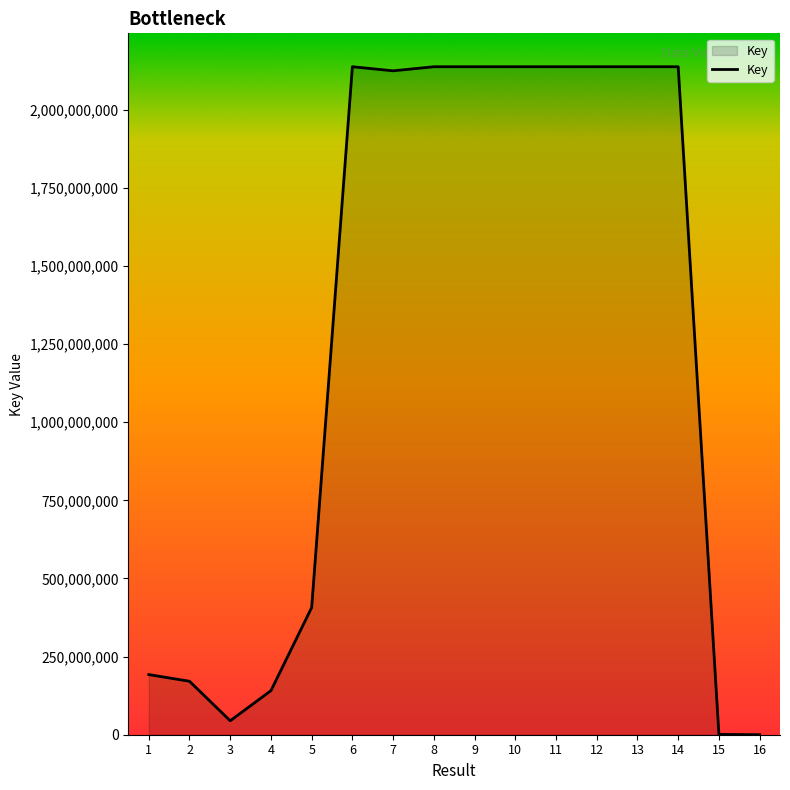

What is the ratio of the value at 12 to the value at 1?

11.1